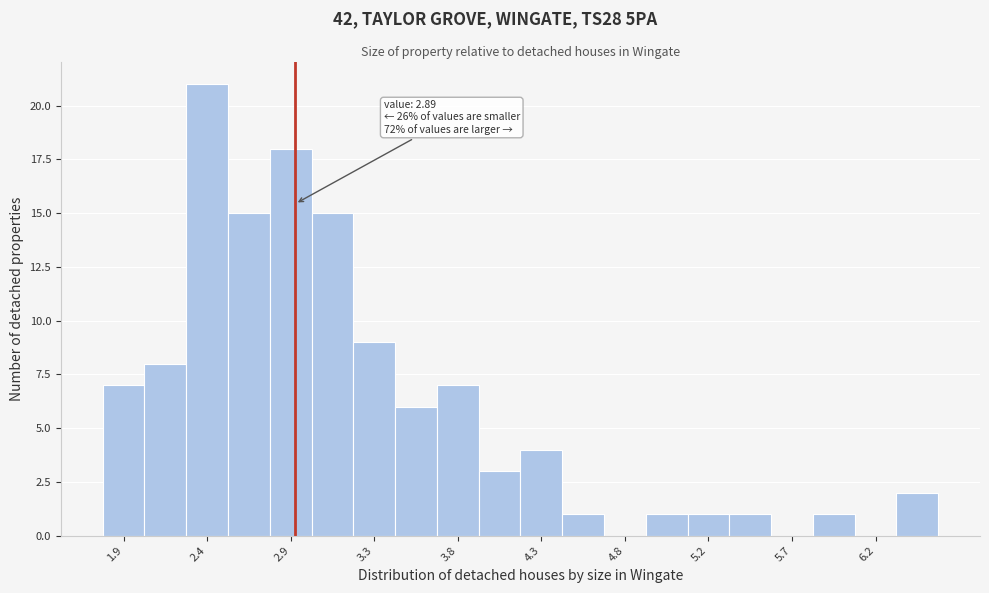

Over which range of the x-axis is the bar tallest?

2.25 to 2.50